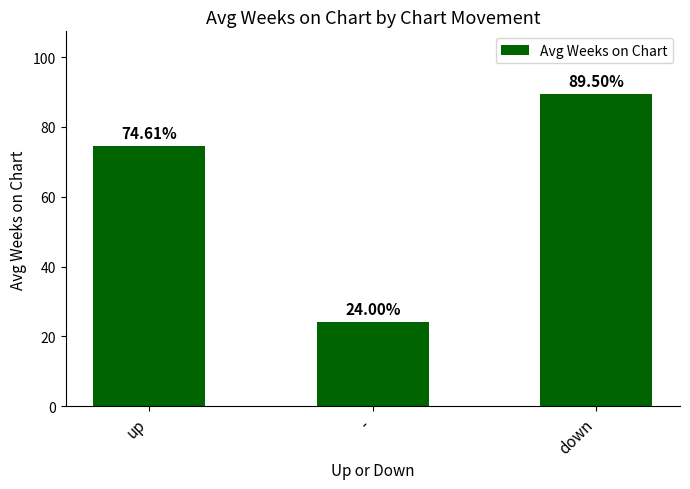

The chart shows a value of 74.6 at up. True or false?

True